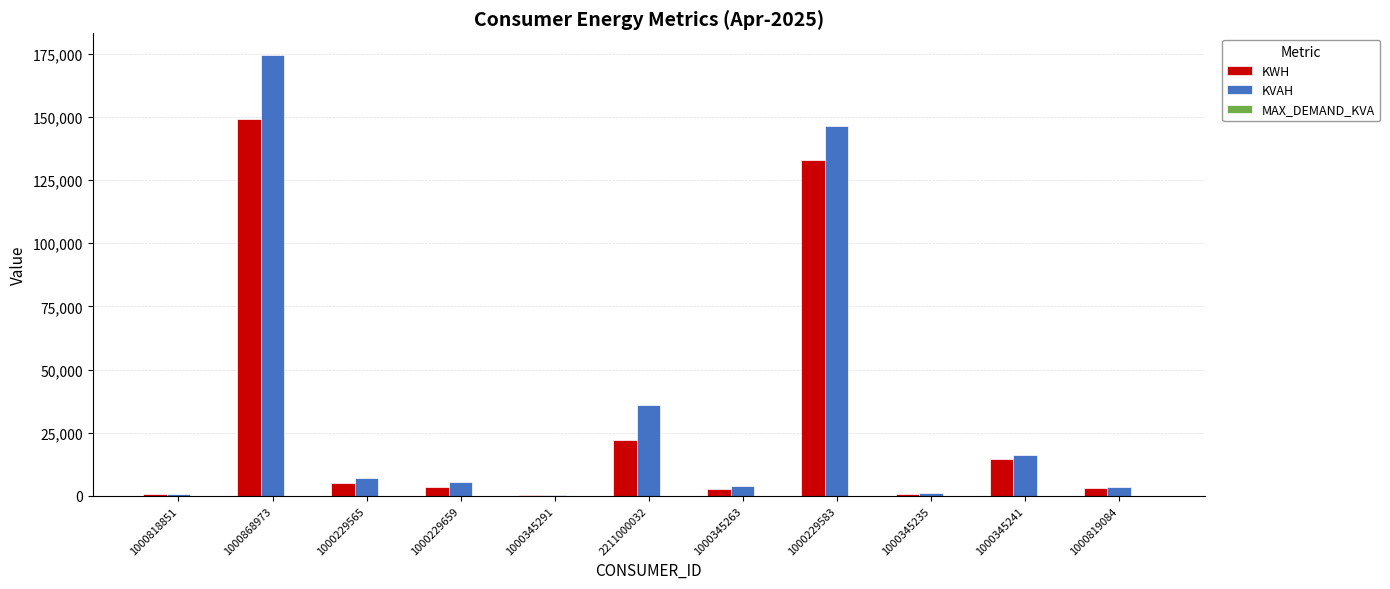

The KVAH series shows 3452.0 at 1000819084. True or false?

True